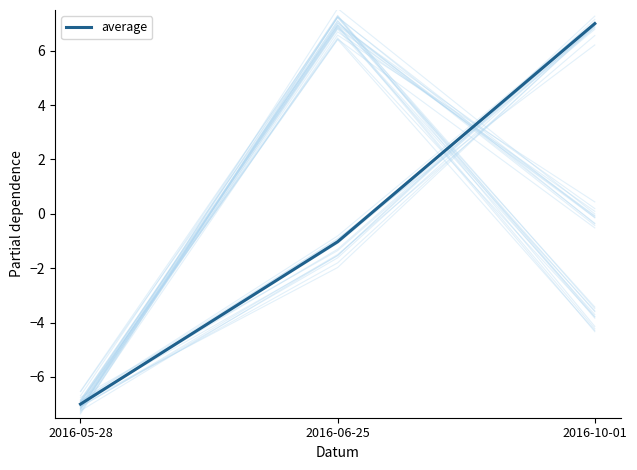

True or false: average has a value of 7.0 at 2016-10-01.

True